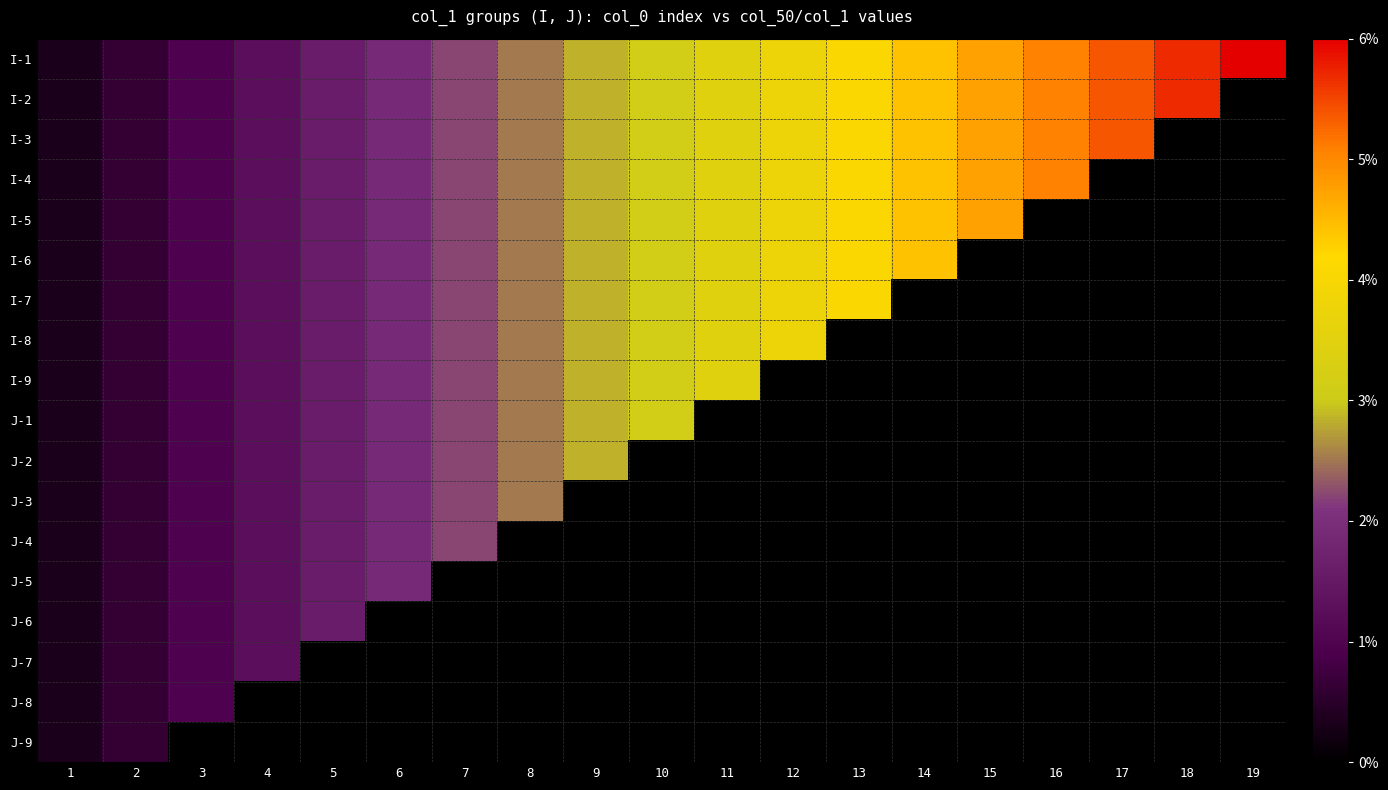

How many categories are shown in the chart?

19